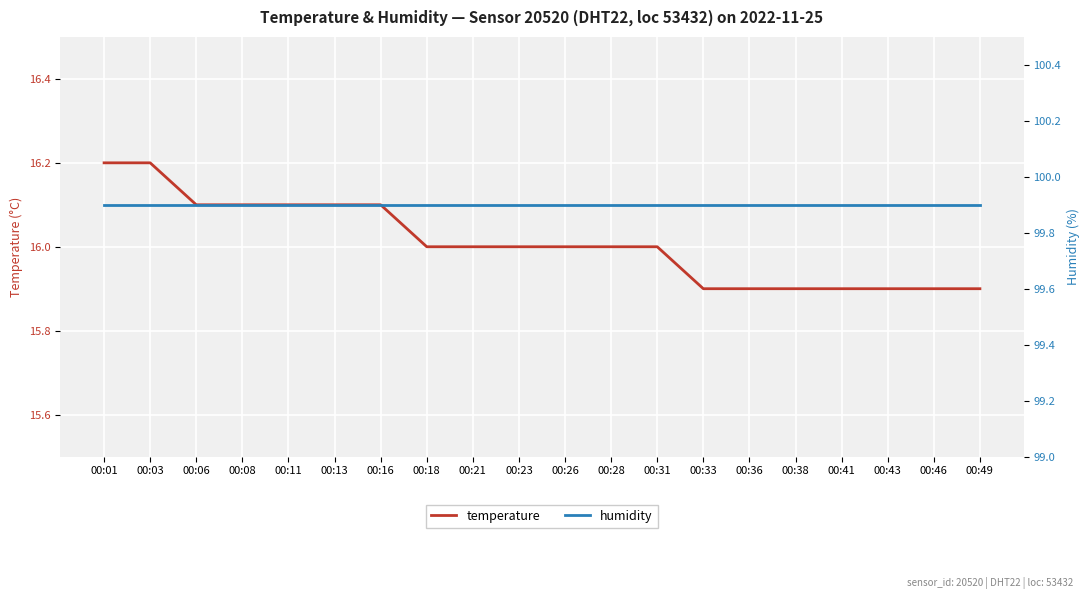

Is it true that humidity equals 99.9 at 00:41?

True